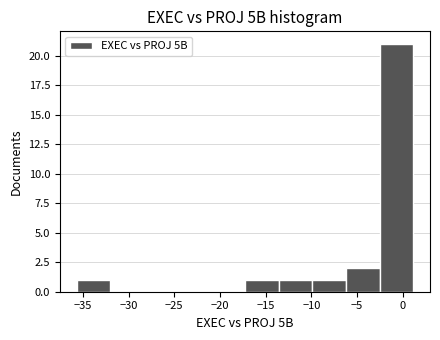

How tall is the bar that spans -13.5 to -10.0 on the x-axis? Neither the bar edges nor the heights are printed on the chart, so give them approximately, as read against the axes.

1